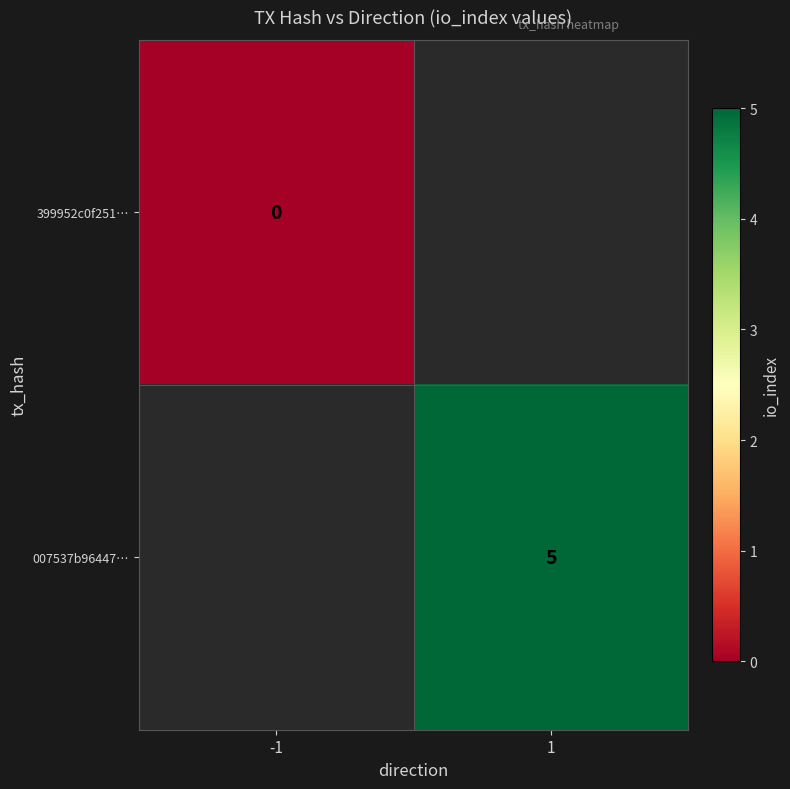

At how many categories does at least one series exceed 3?

1